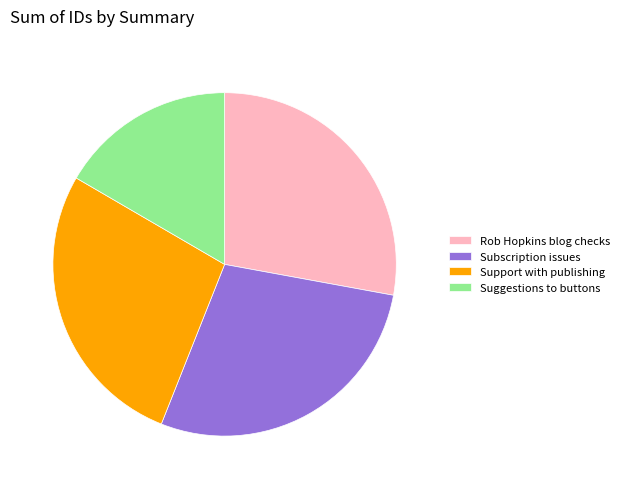

Which category has the smallest portion of the pie?

Suggestions to buttons